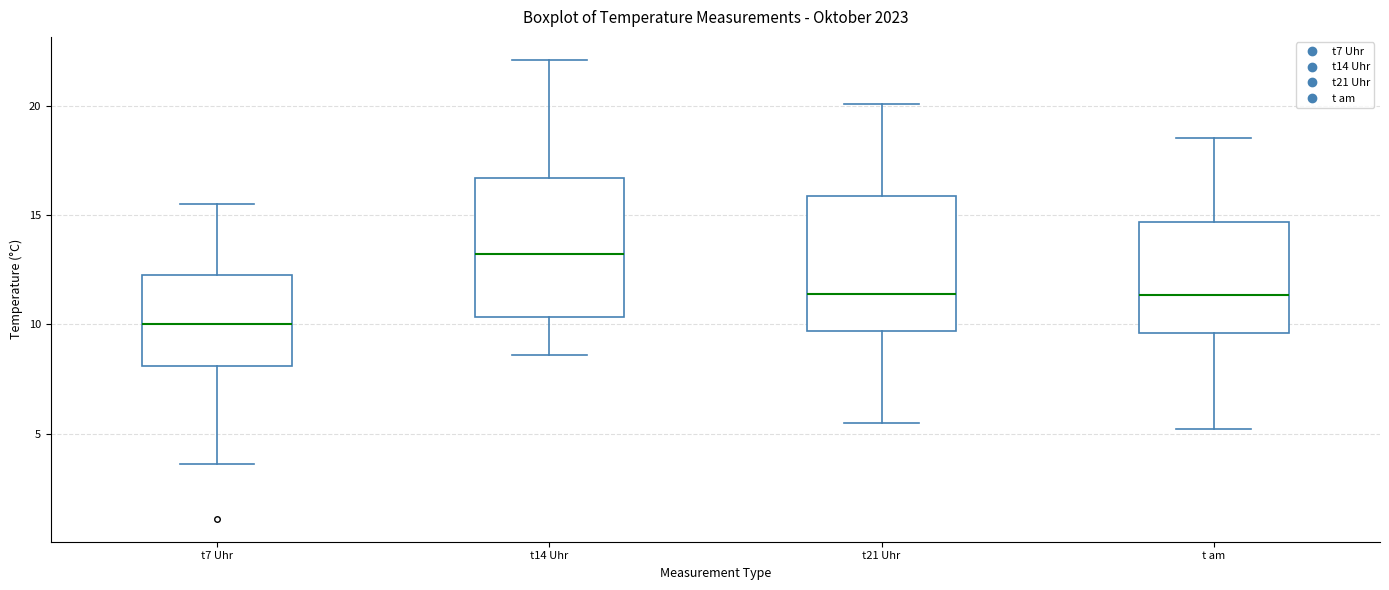

Reading left to right, transcribe this box plot: for each box, give where its median line is, the range the box spans, and where its two whiskers end, as read against the y-axis. The values are not printed on the chart, so give them approximately, as read against the axis.

t7 Uhr: median 10.0, box 8.0 to 12.5, whiskers 3.5 to 15.5
t14 Uhr: median 13.0, box 10.5 to 16.5, whiskers 8.5 to 22.0
t21 Uhr: median 11.5, box 9.5 to 16.0, whiskers 5.5 to 20.0
t am: median 11.5, box 9.5 to 14.5, whiskers 5.0 to 18.5